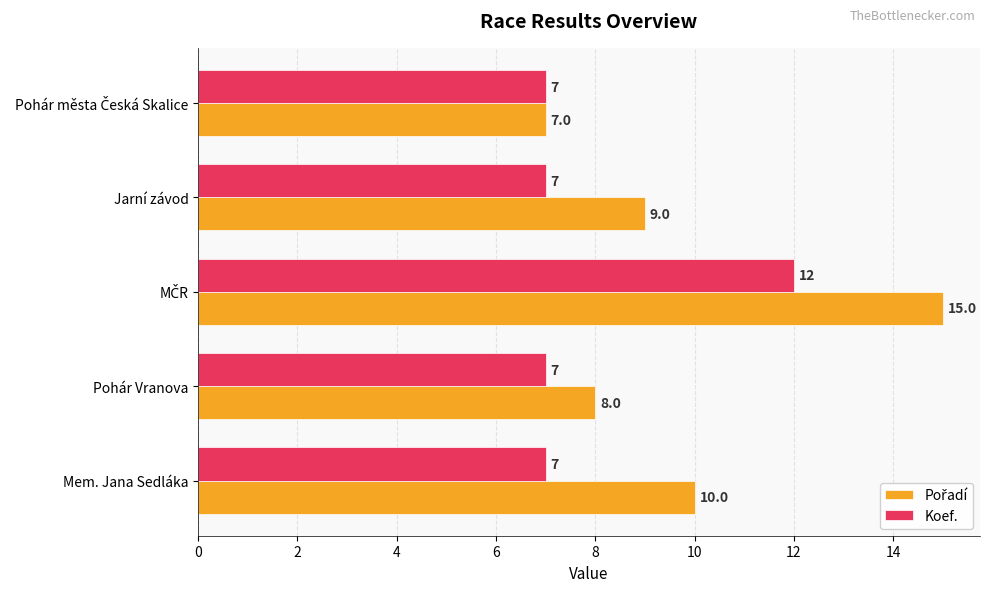

What is the total value across all series at Pohár Vranova?

15